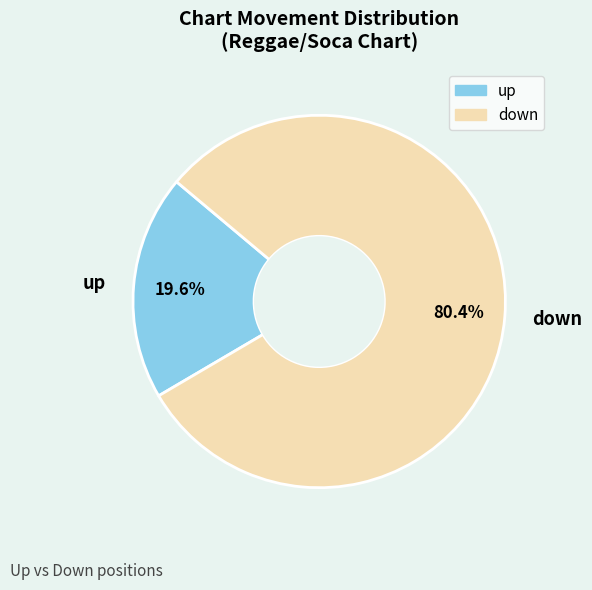

To the nearest percent, what percentage of the pie is up?

20%